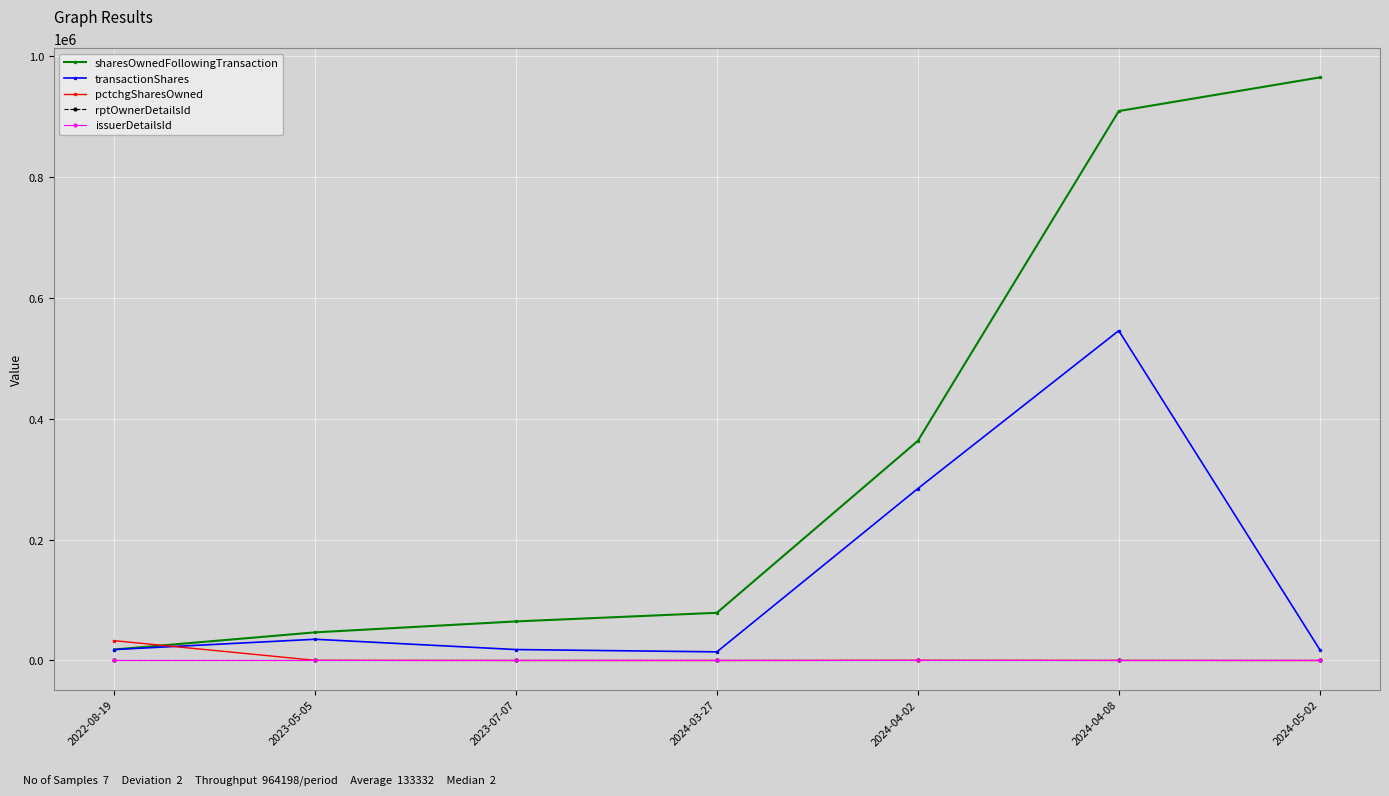

What is the label of the 1st point from the left?

2022-08-19